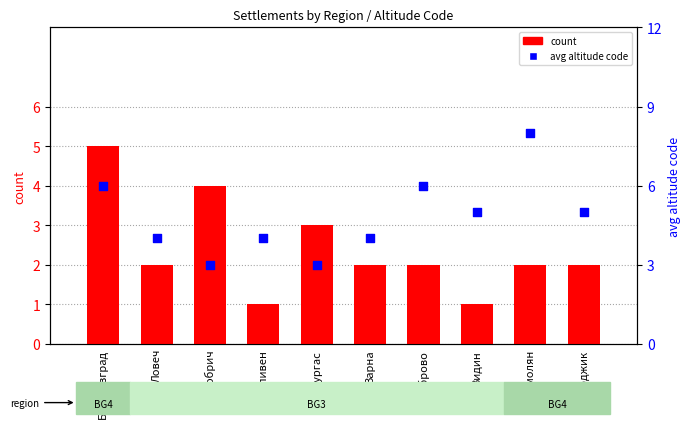

Which series reaches the maximum Y coordinate?

avg altitude code